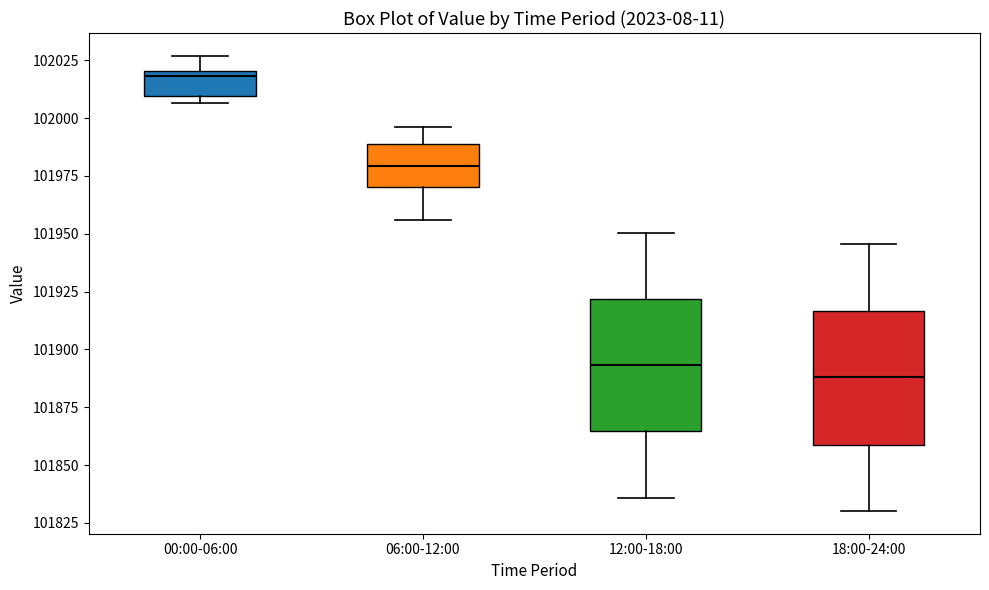

Reading left to right, transcribe this box plot: for each box, give where its median line is, the range the box spans, and where its two whiskers end, as read against the y-axis. The values are not printed on the chart, so give them approximately, as read against the axis.

00:00-06:00: median 102020 (just below the box's upper edge), box 102010 to 102020, whiskers 102005 to 102025
06:00-12:00: median 101980, box 101970 to 101990, whiskers 101955 to 101995
12:00-18:00: median 101895, box 101865 to 101920, whiskers 101835 to 101950
18:00-24:00: median 101890, box 101860 to 101915, whiskers 101830 to 101945